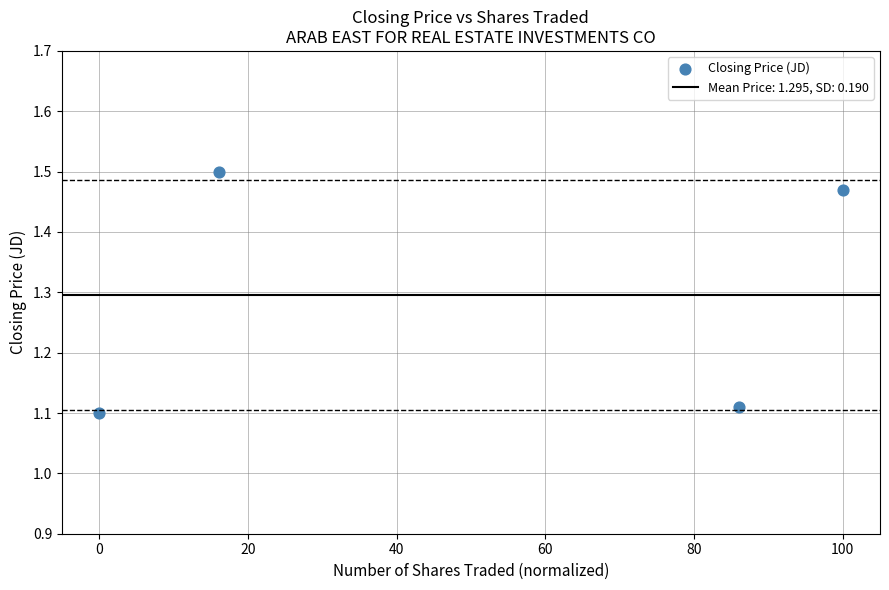

What is the average Y value?

1.3